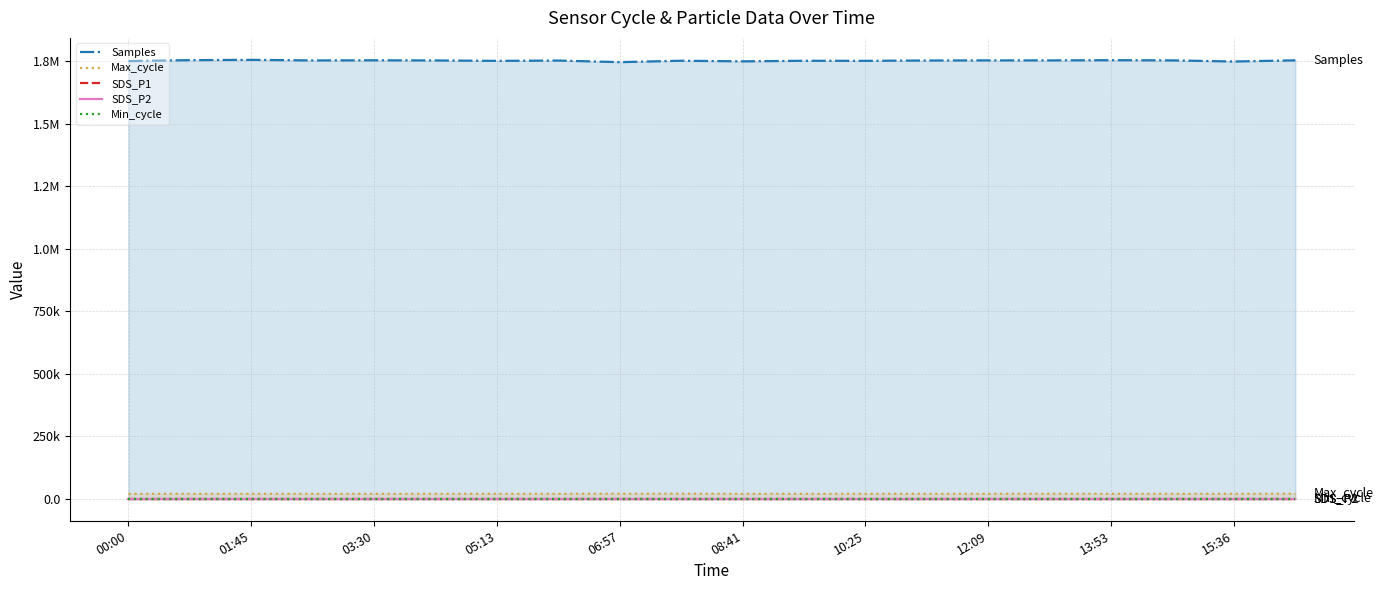

What is the value of the Samples point at the 4th from the left?

1753999.0